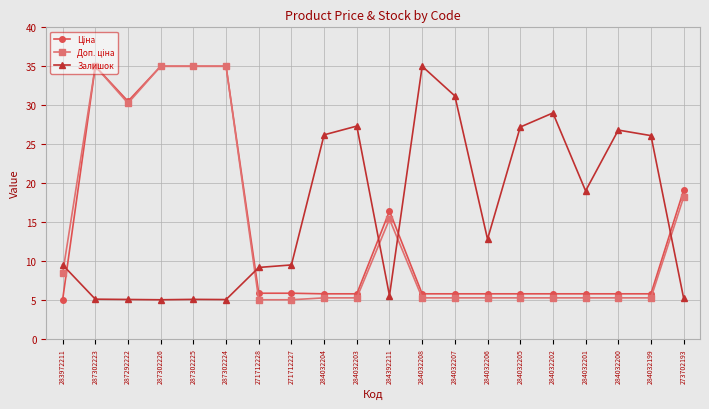

At which label is Залишок closest to 20?

284032201